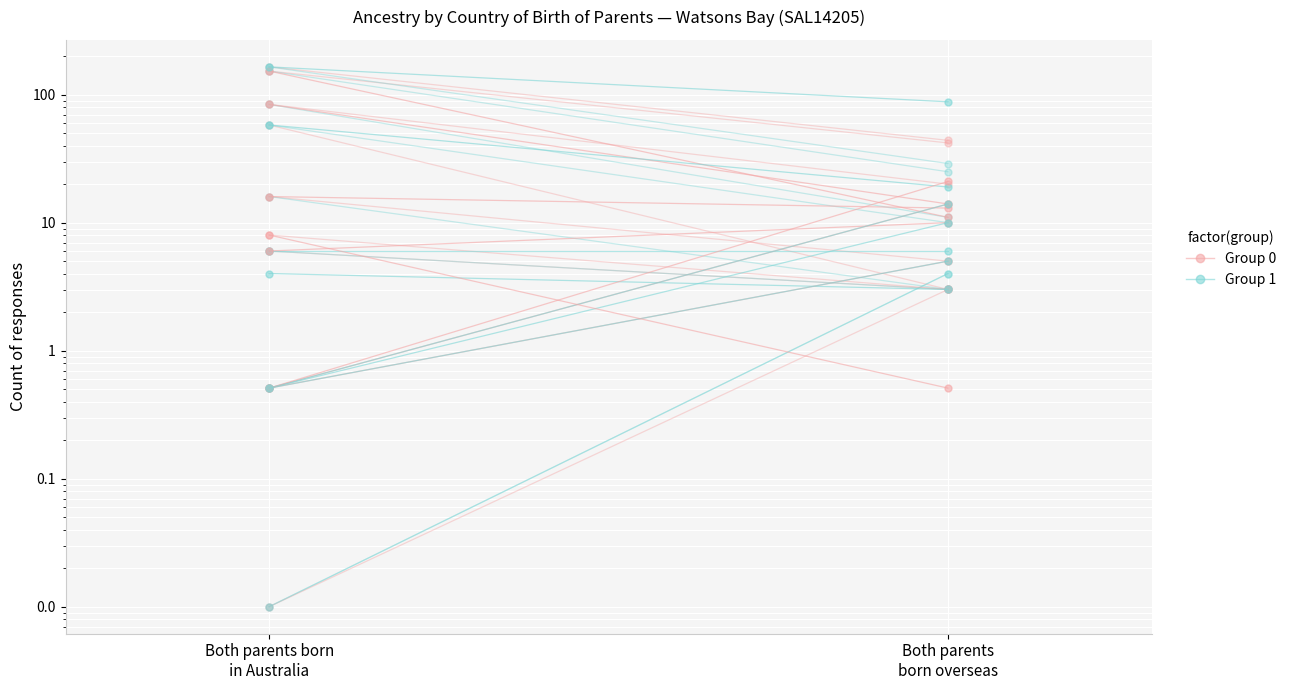

Which series changed the most between Both parents born
in Australia and Both parents
born overseas?

group_0